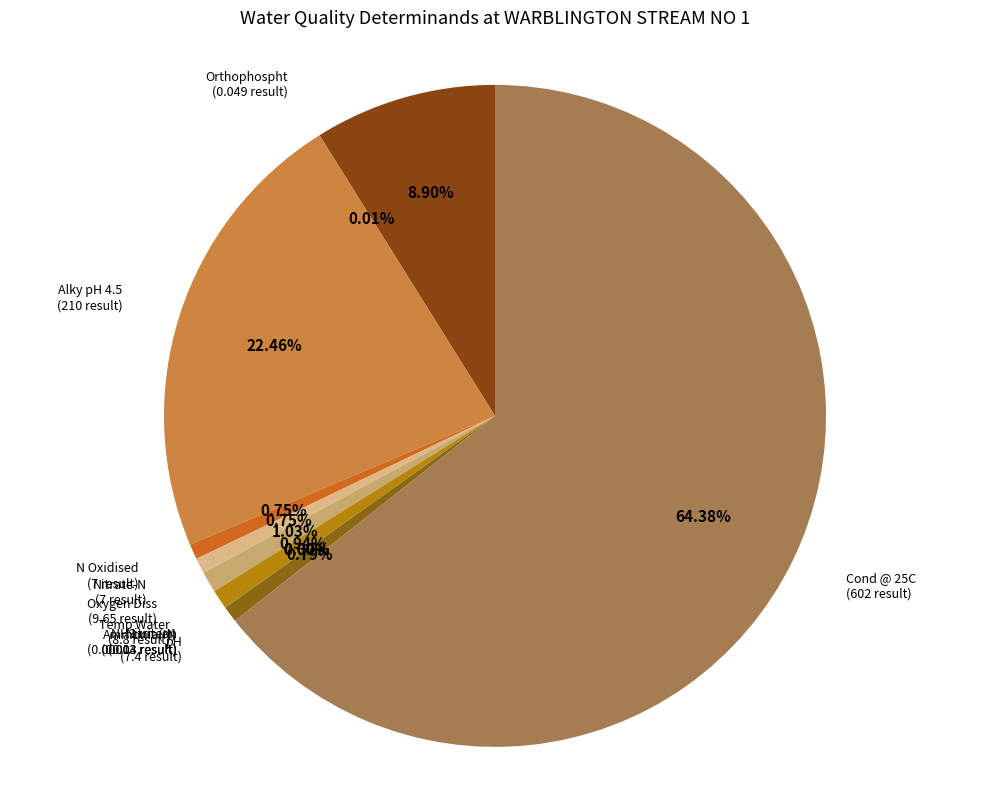

Approximately how many times larger is the value at Cond @ 25C compared to O Diss %sat?

7.2